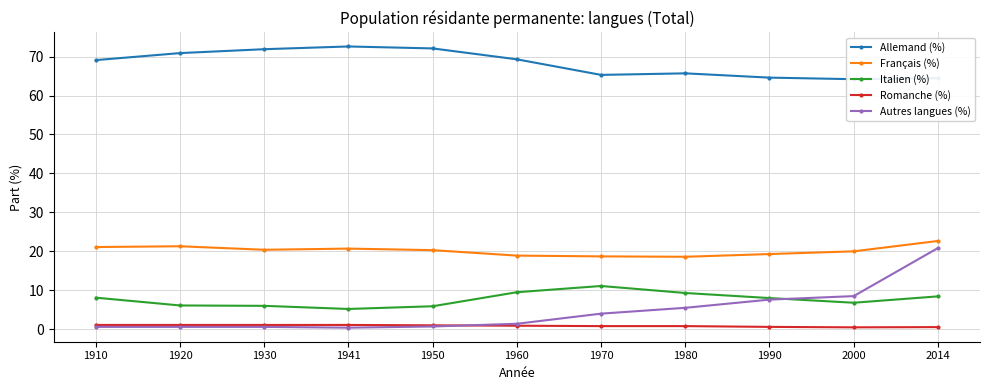

The Français (%) series shows 31.2 at 1950. True or false?

False